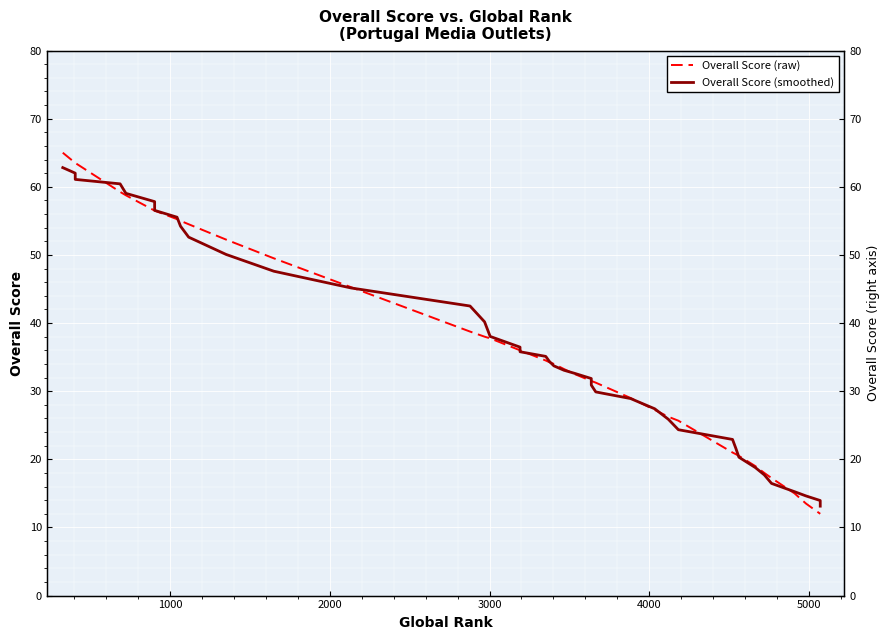

True or false: Overall Score (smoothed) has more than 1 points higher than both neighbors.

False